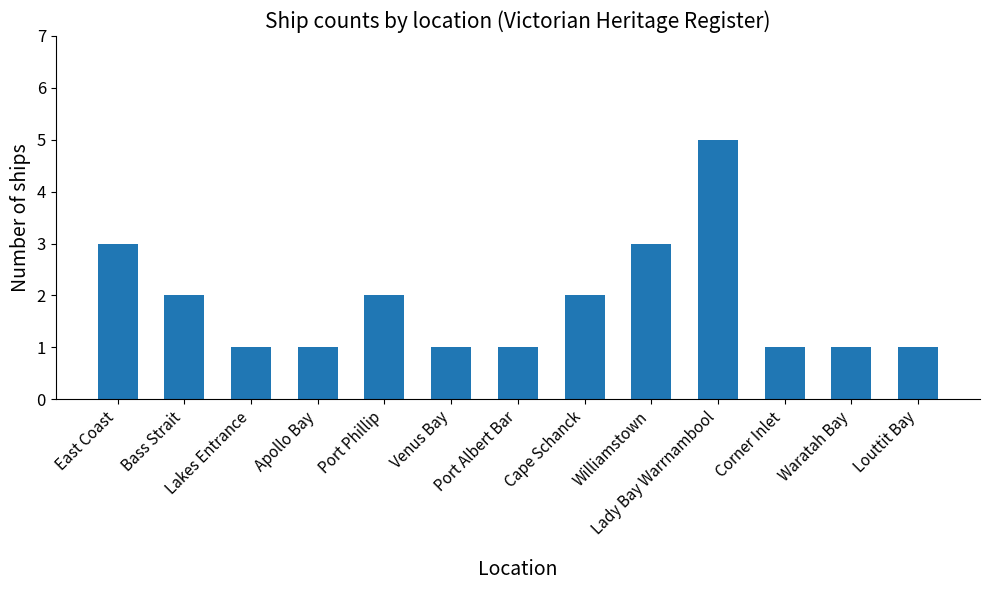

What is the value of the 4th bar from the left?

1